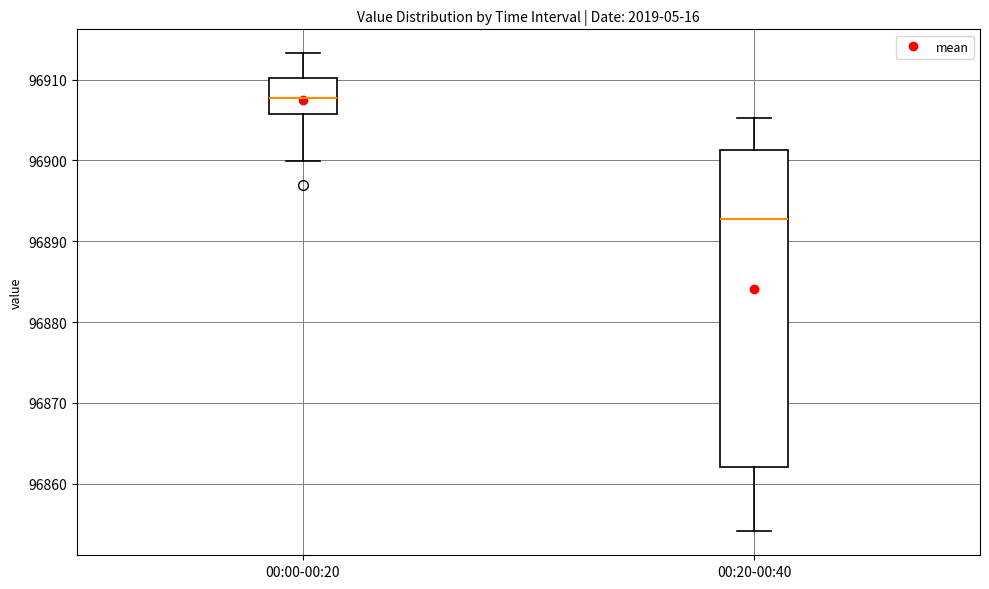

Where does the lower whisker of the box for 00:00-00:20 end on the y-axis? The values are not printed on the chart, so give them approximately, as read against the axis.

96900